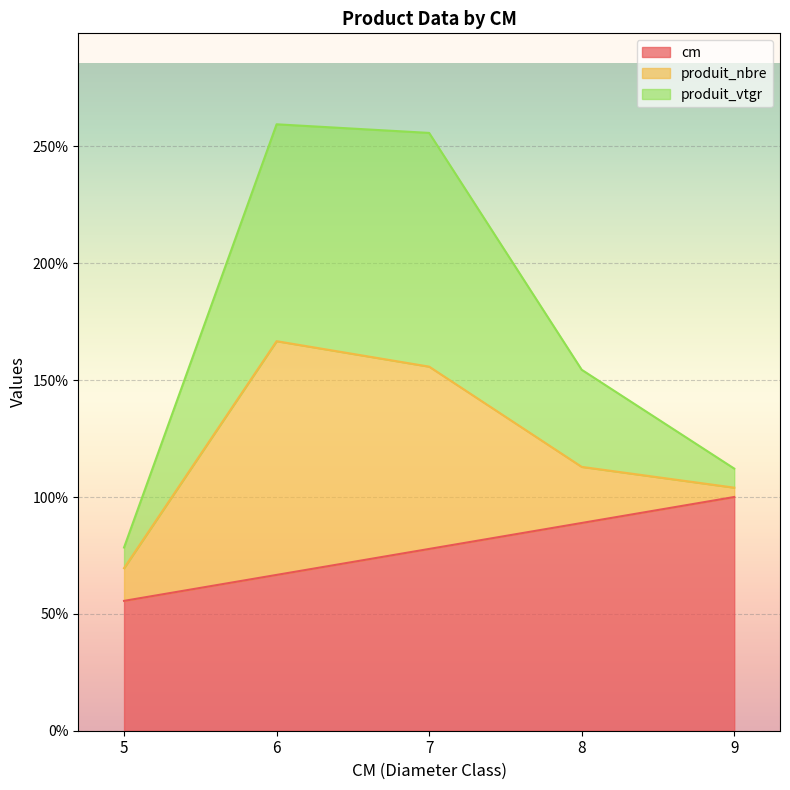

What is the lowest value of the cm series?

55.6